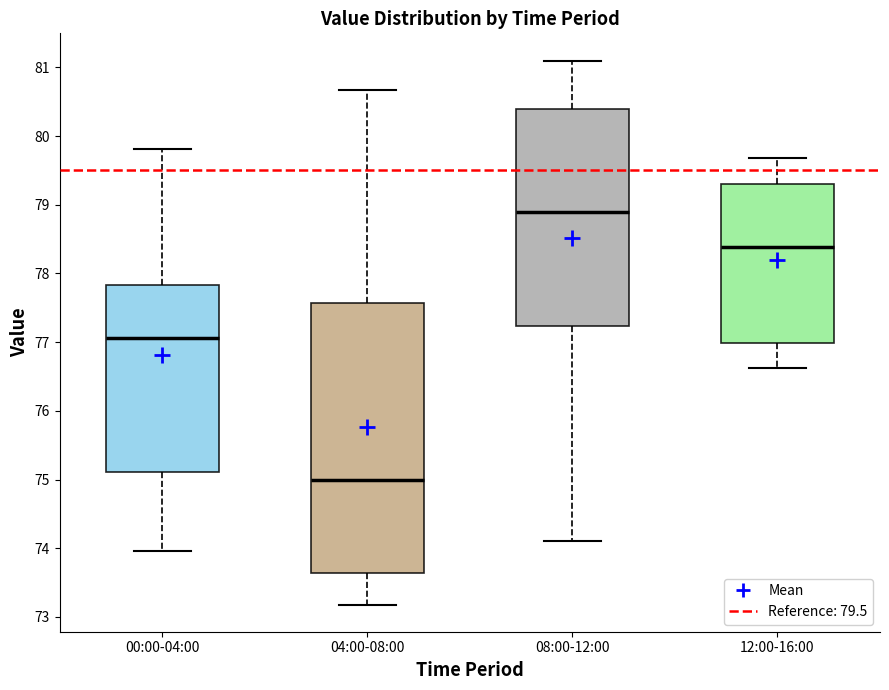

Reading left to right, transcribe this box plot: for each box, give where its median line is, the range the box spans, and where its two whiskers end, as read against the y-axis. The values are not printed on the chart, so give them approximately, as read against the axis.

00:00-04:00: median 77.1, box 75.1 to 77.8, whiskers 74.0 to 79.8
04:00-08:00: median 75.0, box 73.6 to 77.6, whiskers 73.2 to 80.7
08:00-12:00: median 78.9, box 77.2 to 80.4, whiskers 74.1 to 81.1
12:00-16:00: median 78.4, box 77.0 to 79.3, whiskers 76.6 to 79.7